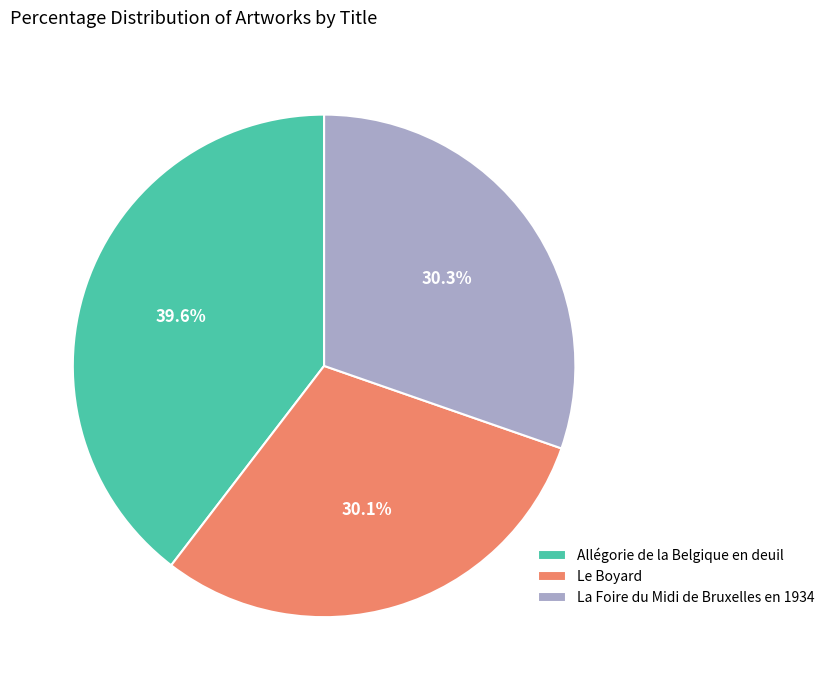

Which has a higher value, Allégorie de la Belgique en deuil or Le Boyard?

Allégorie de la Belgique en deuil